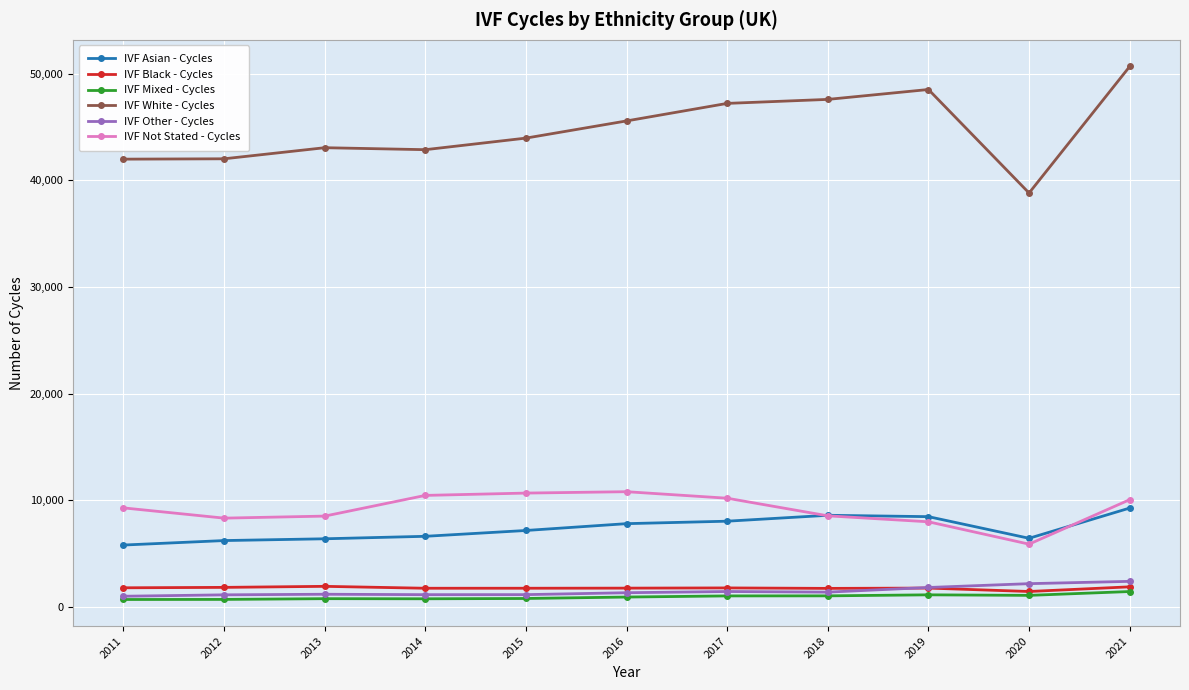

What is the difference between the highest and lowest values at 2013?

42296